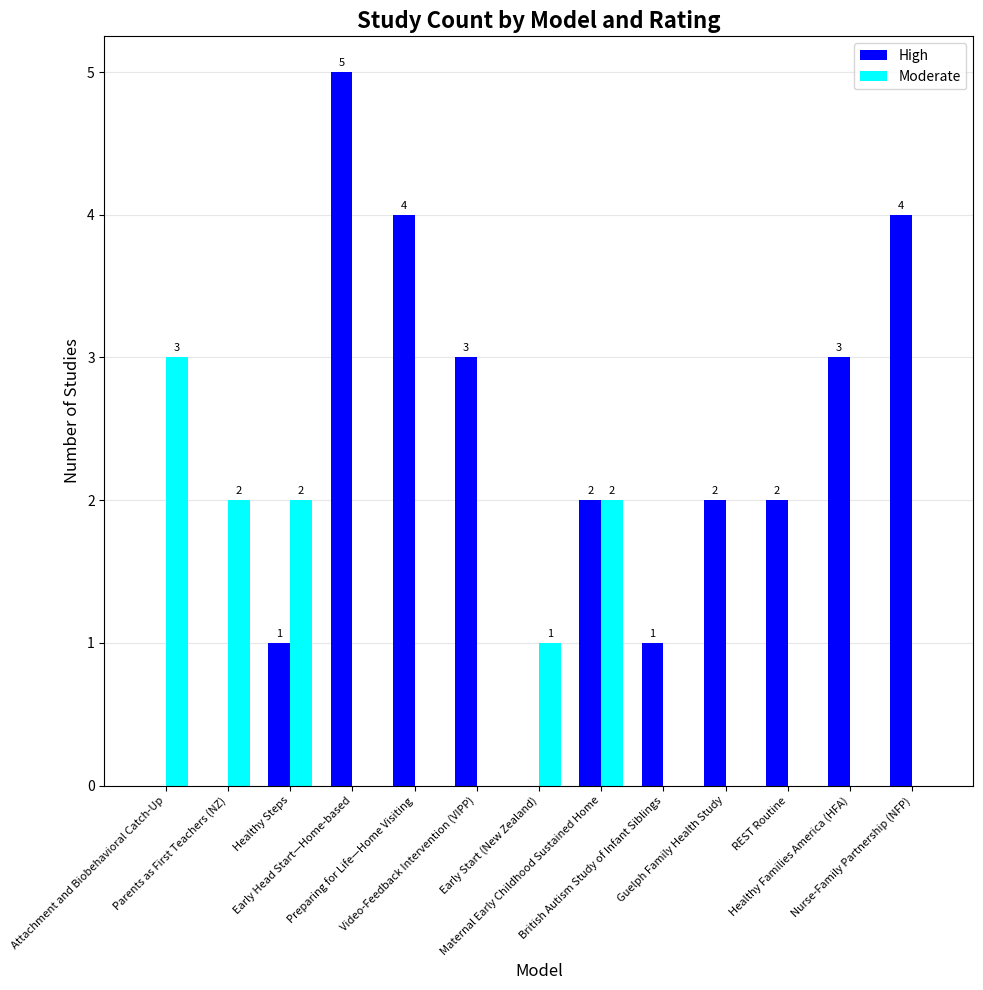

Count the number of categories in the chart.

13